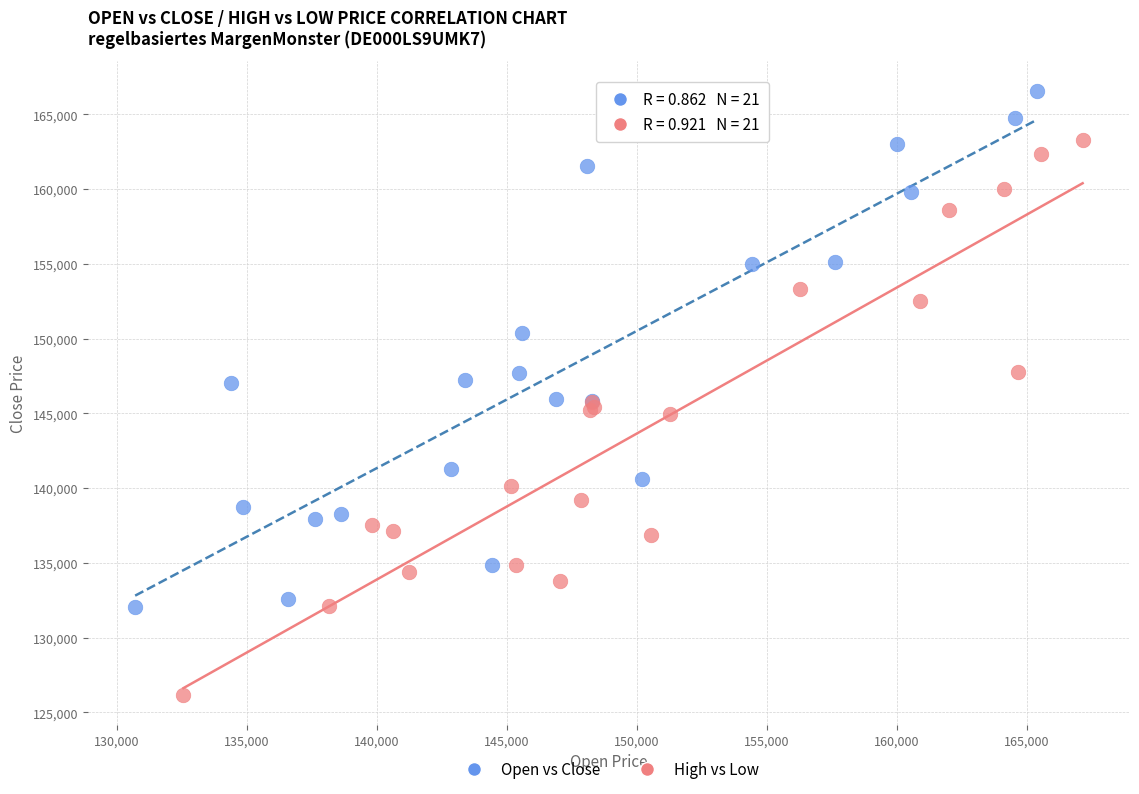

Which series reaches the minimum Y coordinate?

High vs Low